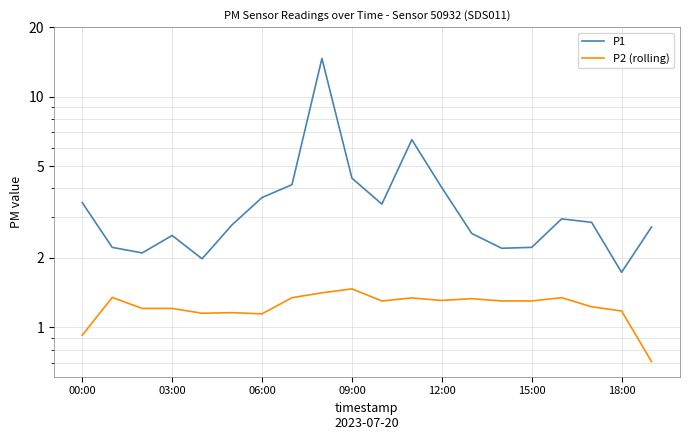

True or false: P2 (rolling) has more than 2 interior local peaks.

True